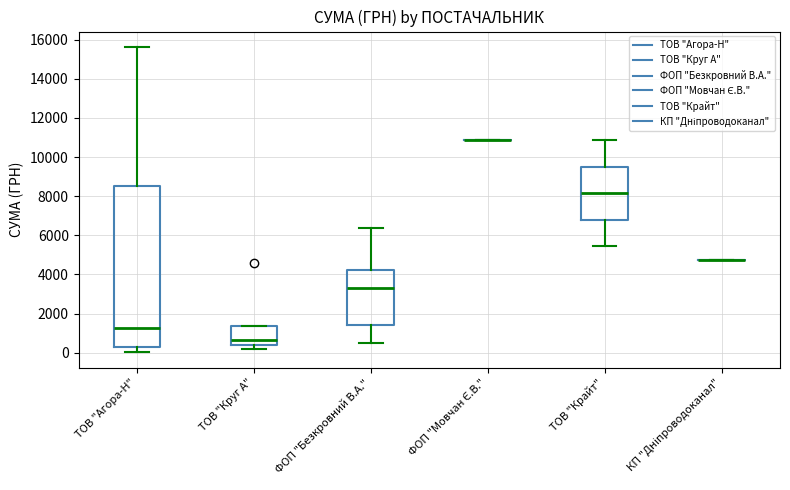

Reading left to right, read every box against the y-axis: the position of its median line, the range the box covers, and the ends of its whiskers. The values are not printed on the chart, so give them approximately, as read against the axis.

ТОВ "Агора-Н": median 1200, box 200 to 8600, whiskers 0 to 15600
ТОВ "Круг А": median 600, box 400 to 1400, whiskers 200 to 1400
ФОП "Безкровний В.А.": median 3400, box 1400 to 4200, whiskers 600 to 6400
ФОП "Мовчан Є.В.": box collapsed to a line at 10800, whiskers 10800 to 10800
ТОВ "Крайт": median 8200, box 6800 to 9400, whiskers 5400 to 10800
КП "Дніпроводоканал": box collapsed to a line at 4800, whiskers 4800 to 4800